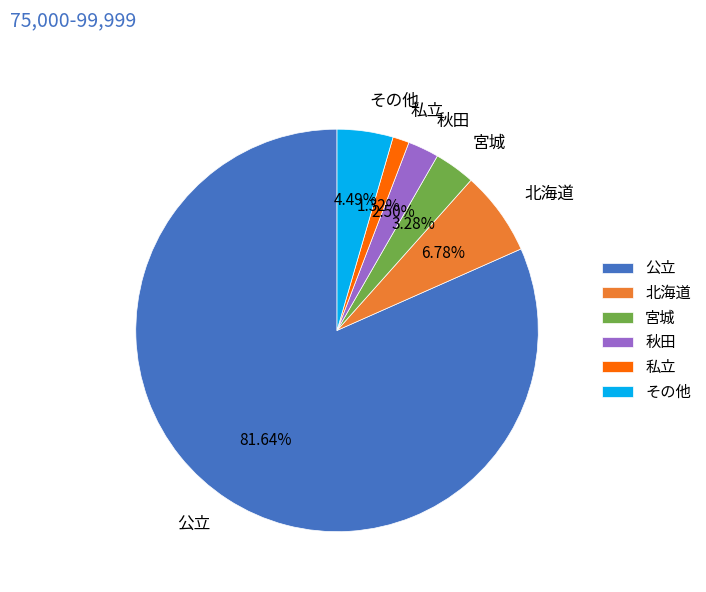

What percentage is the 宮城 slice, to the nearest percent?

3%